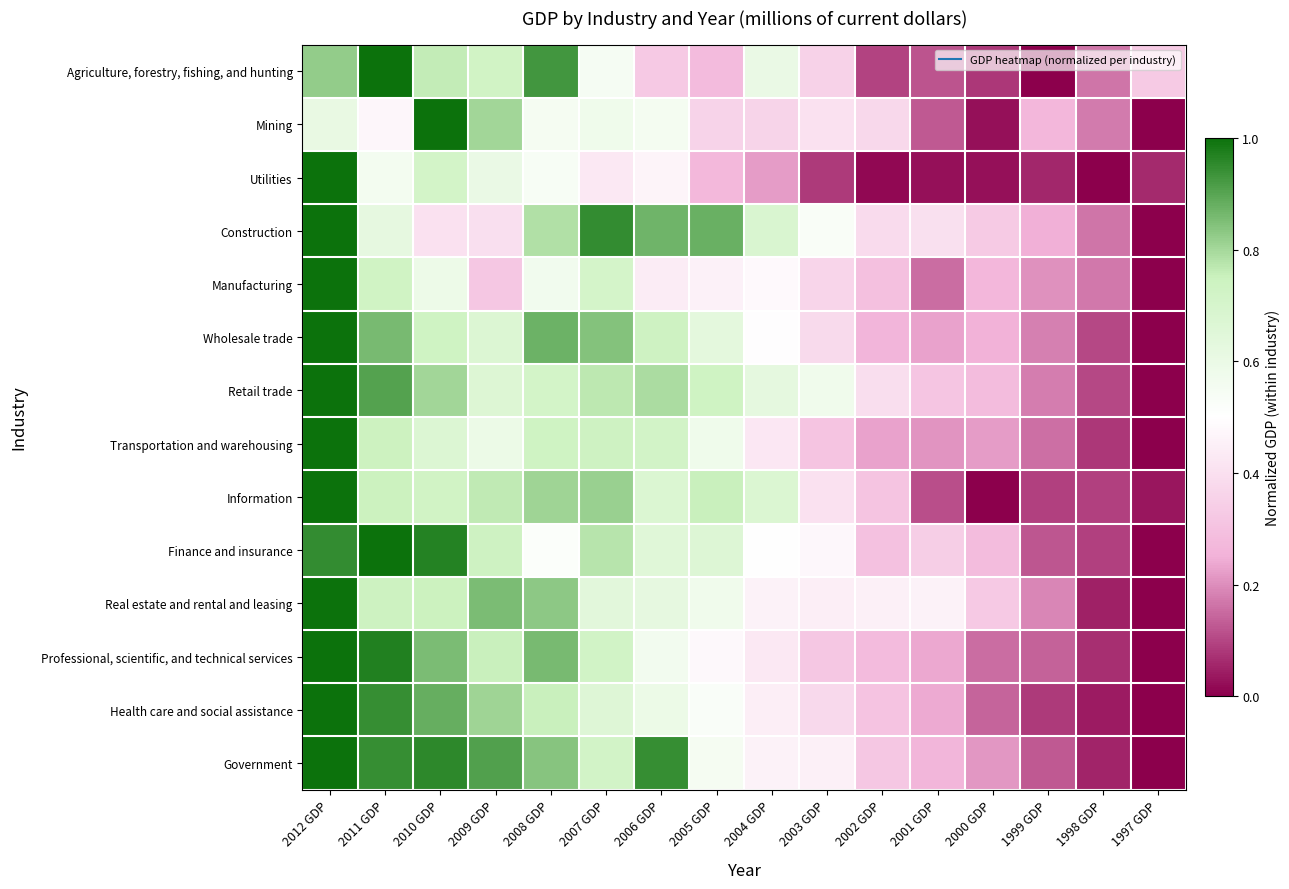

How many data points does each series have?

16